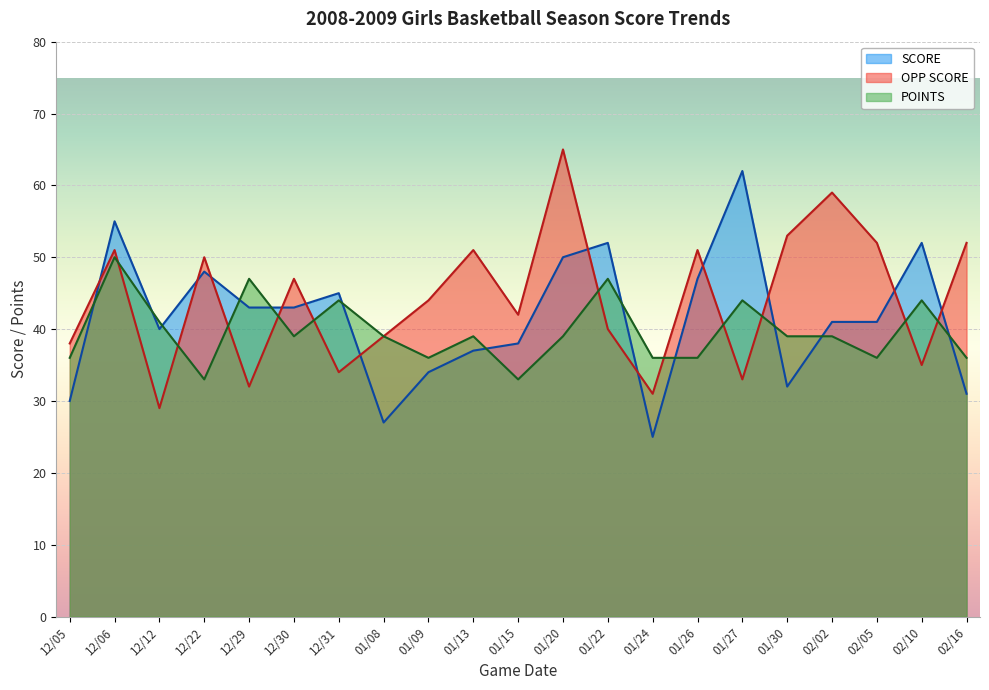

True or false: SCORE has a value of 41 at 02/02.

True